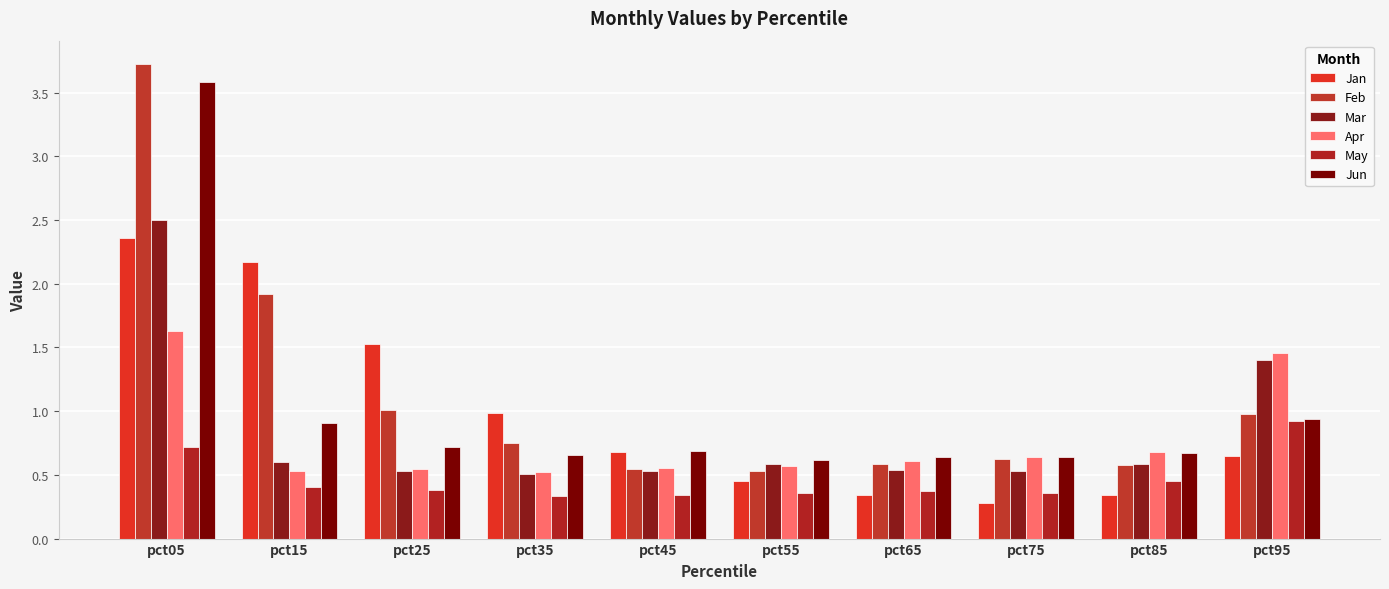

What are all the series names shown in the legend?

Jan, Feb, Mar, Apr, May, Jun